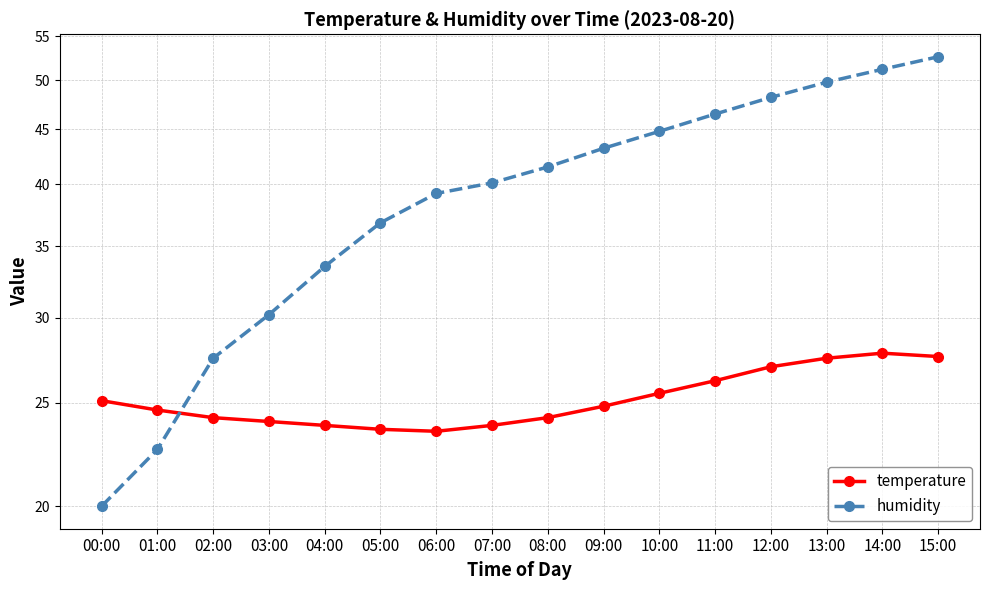

What position from the left is 11:00?

12